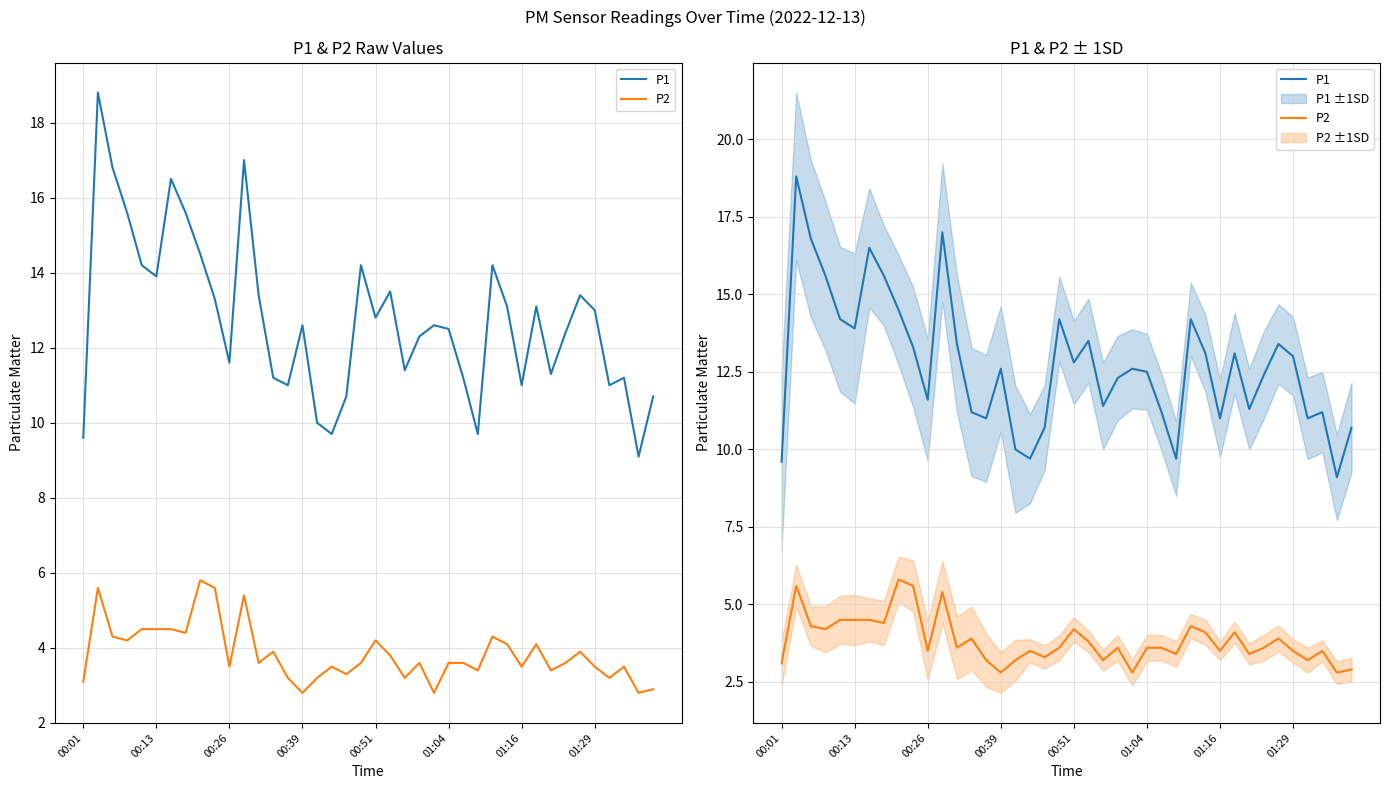

At how many categories does at least one series exceed 17?

1